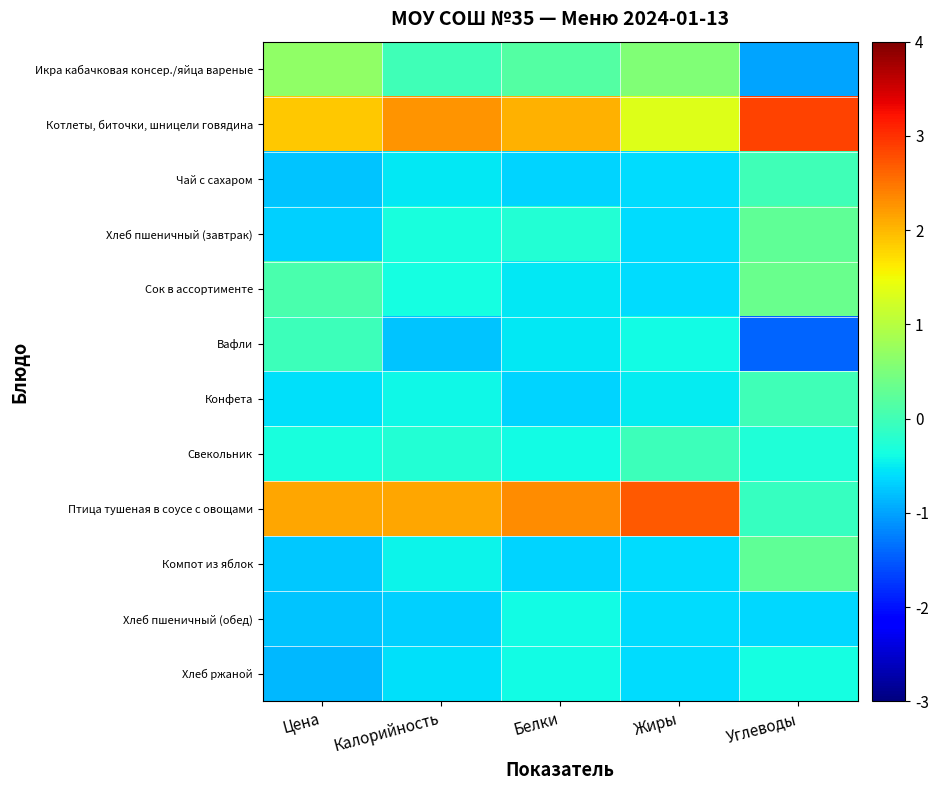

Which series has the widest spread of values?

Птица тушеная в соусе с овощами